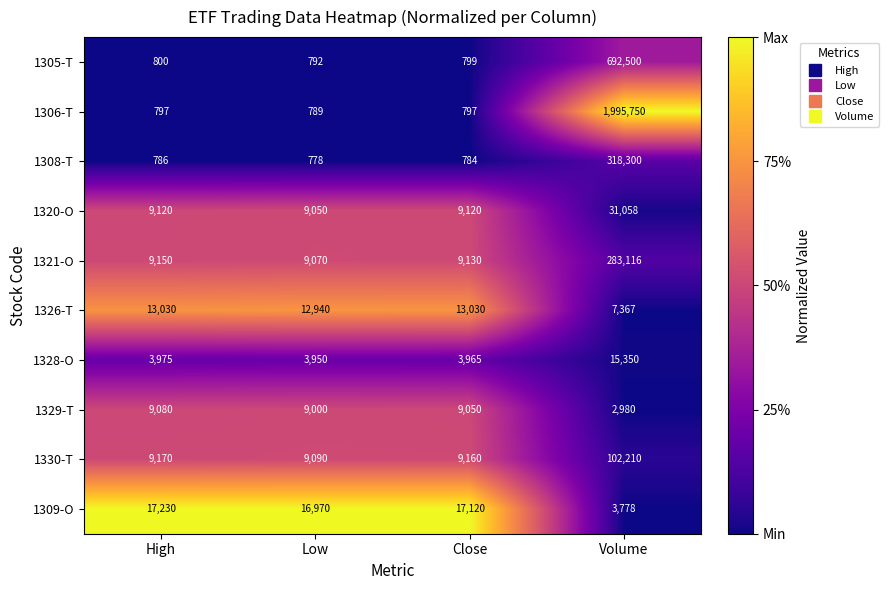

The value of 1330-T at Low is 9090. True or false?

True